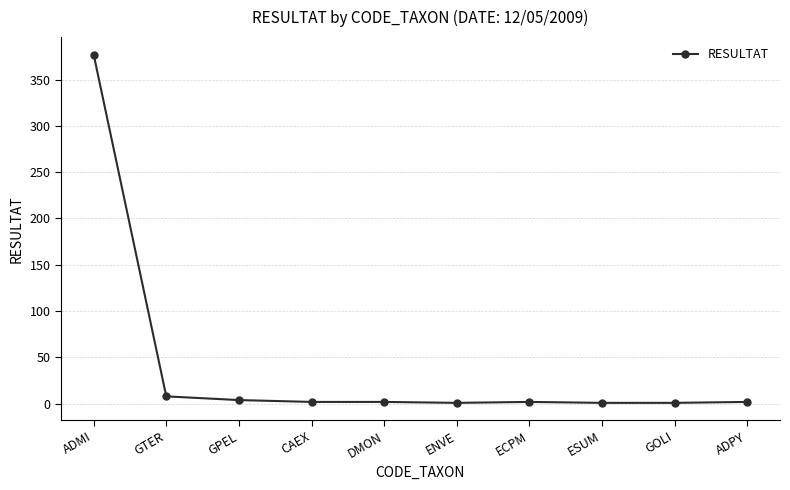

What is the greatest value displayed?

377